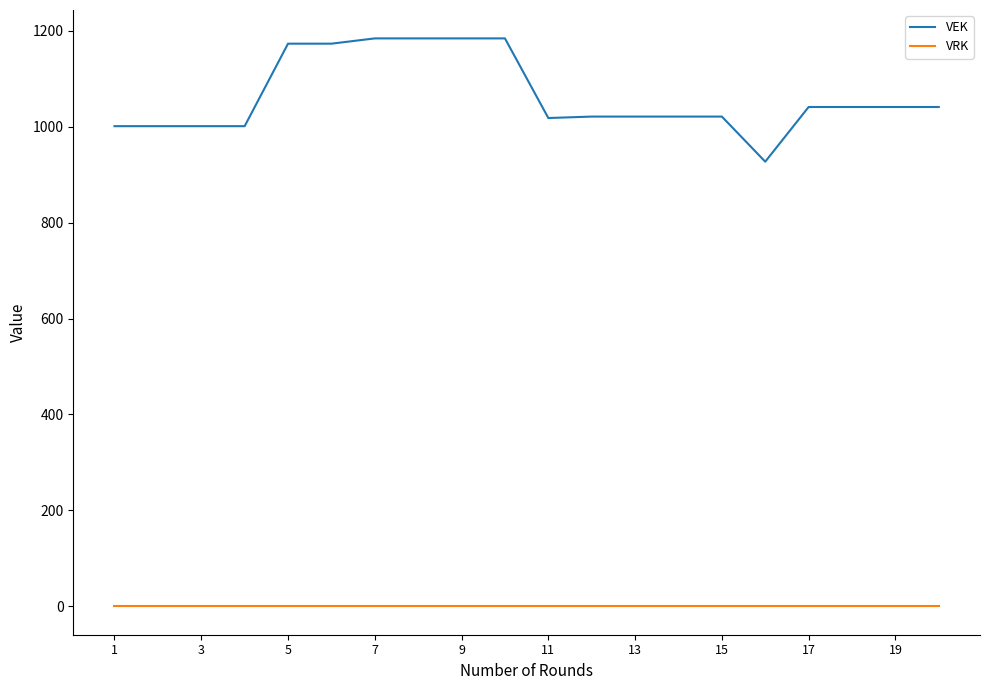

True or false: VEK and VRK cross at least once.

False